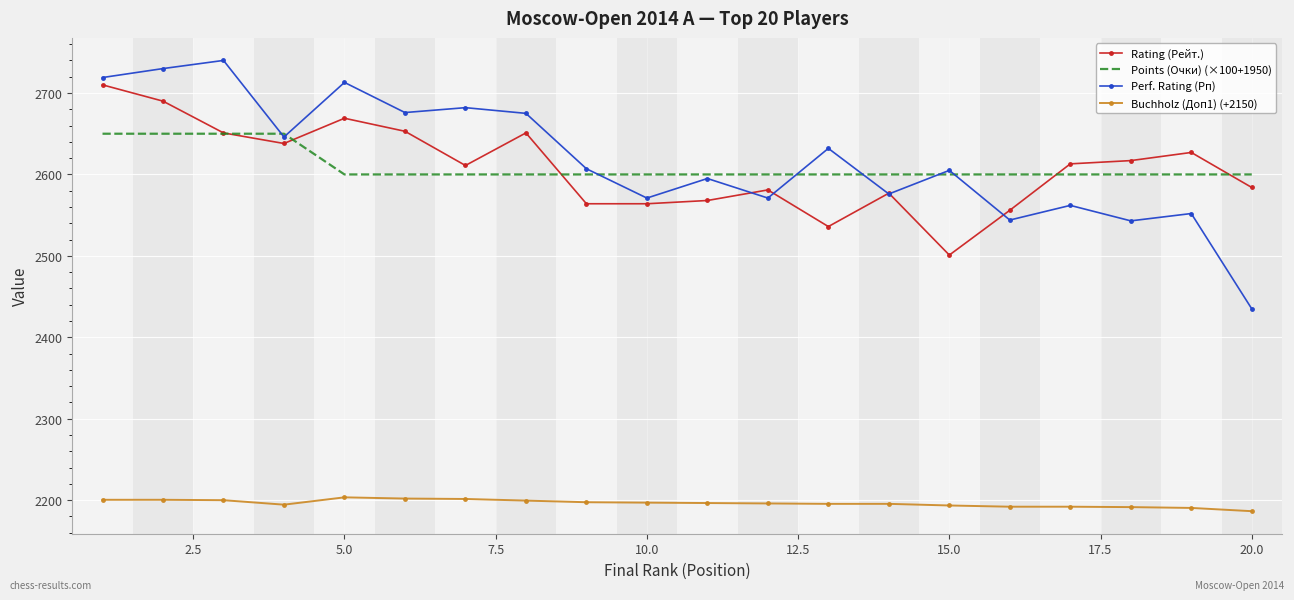

Which series has the widest spread of values?

Perf. Rating (Рп)